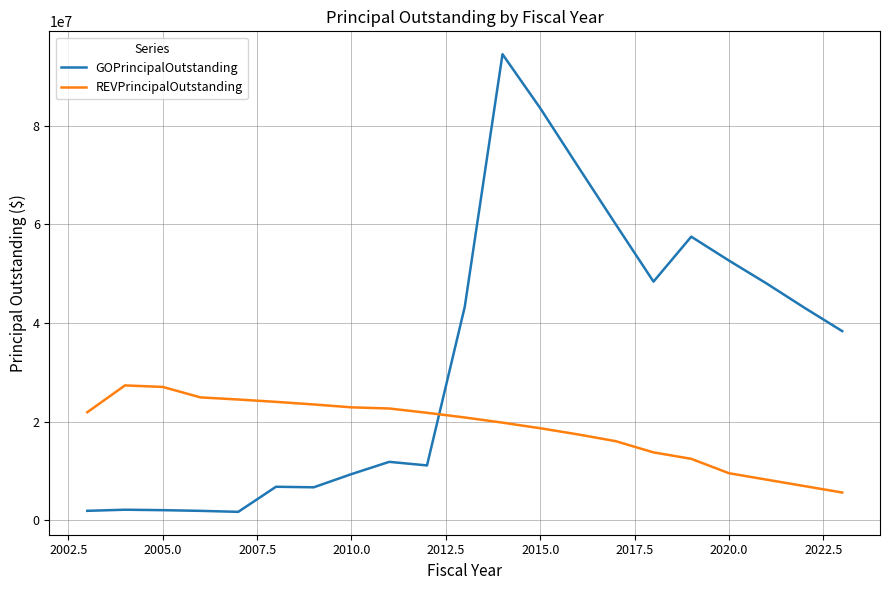

How many times do GOPrincipalOutstanding and REVPrincipalOutstanding cross each other?

1